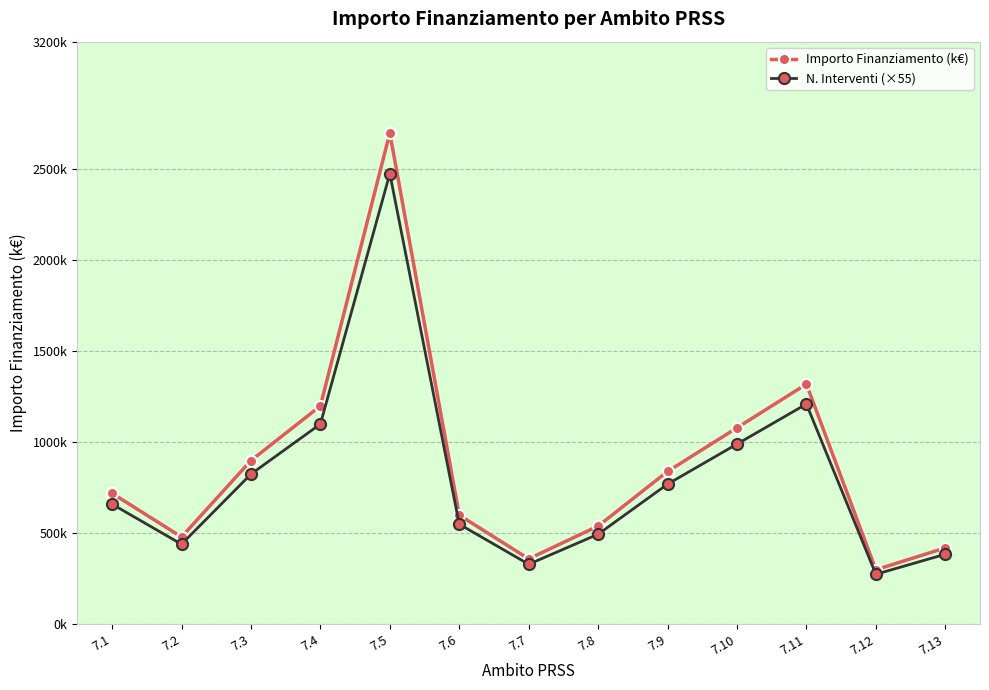

What are all the series names shown in the legend?

Importo Finanziamento (k€), N. Interventi (×55)